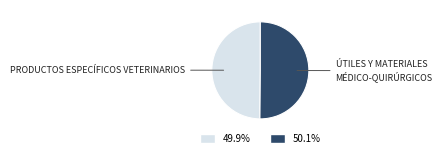

Combined, do PRODUCTOS ESPECÍFICOS VETERINARIOS and ÚTILES Y MATERIALES MÉDICO-QUIRÚRGICOS account for over 50%?

Yes